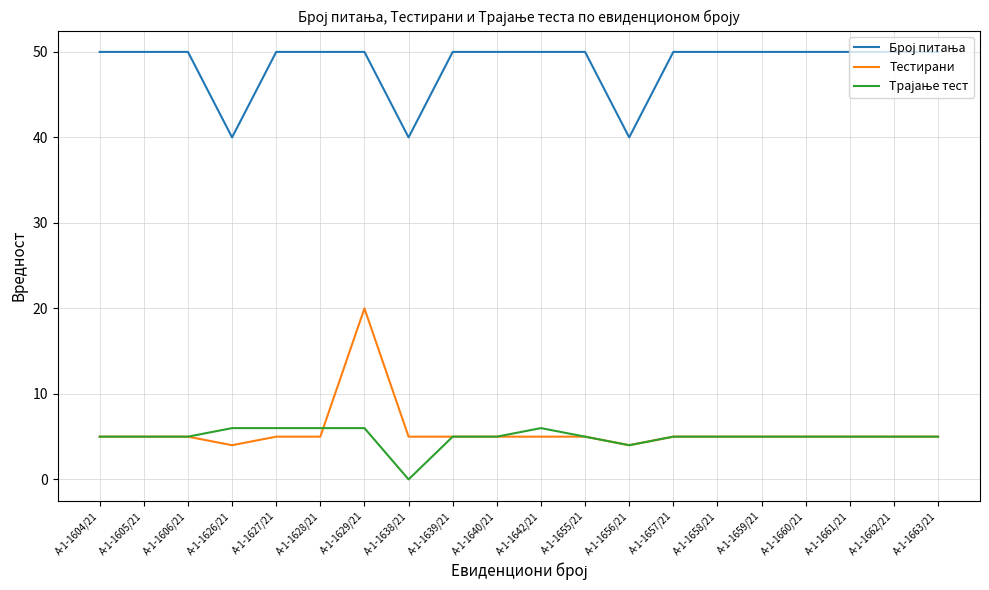

The value of Тестирани at А-1-1662/21 is 5. True or false?

True